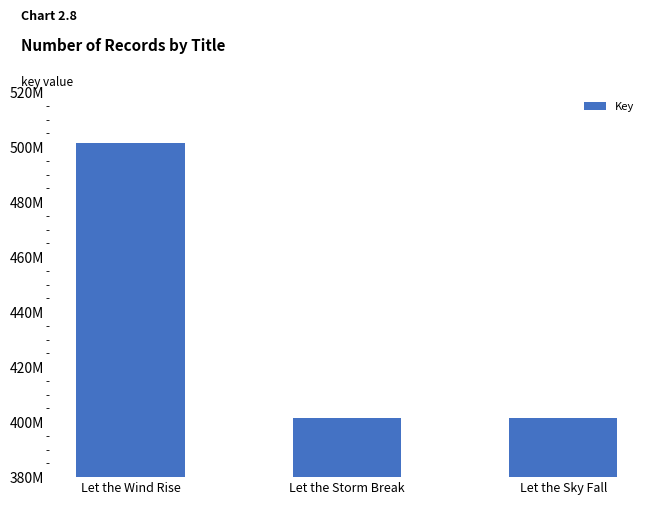

What is the change in value from Let the Storm Break to Let the Sky Fall?

-1616